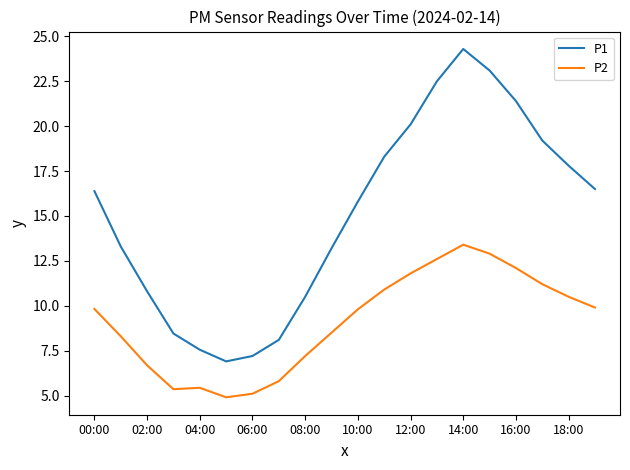

True or false: P2 and P1 cross at least once.

False